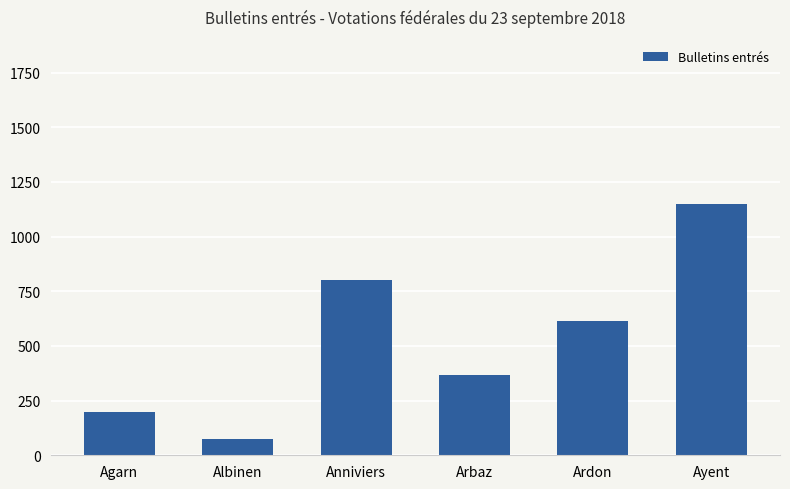

True or false: the data shows 365 at Arbaz.

True